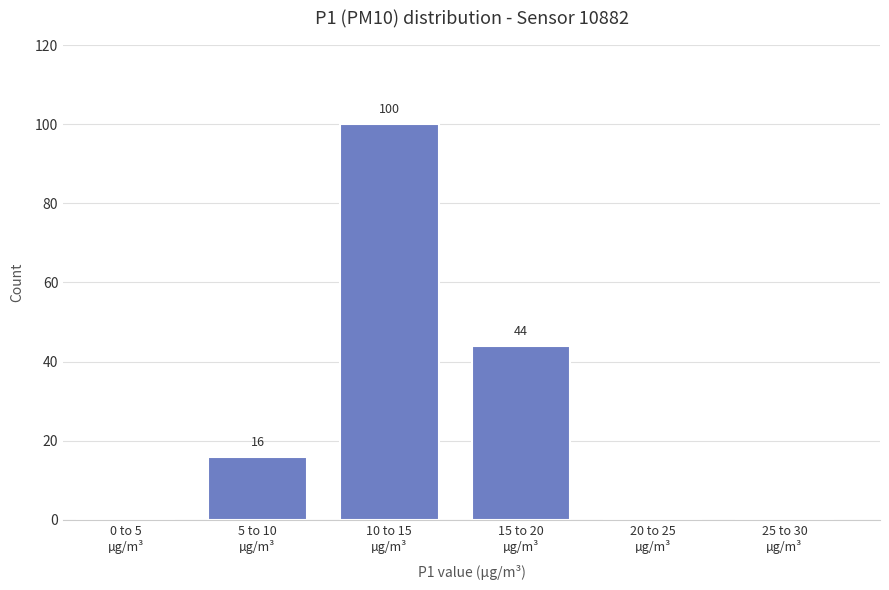

How many values are between 0 and 44?

5